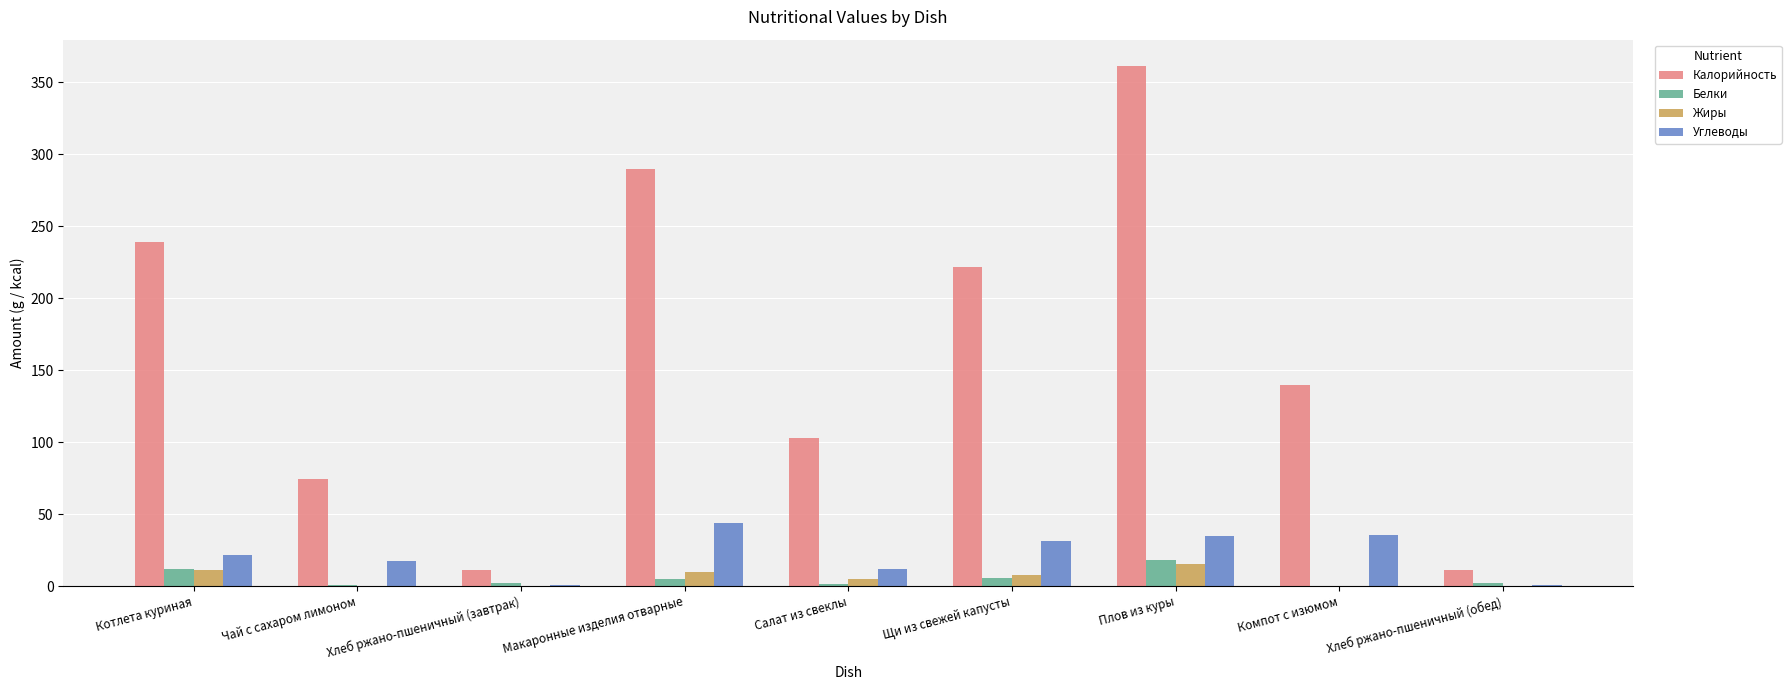

How many groups of bars are there?

9